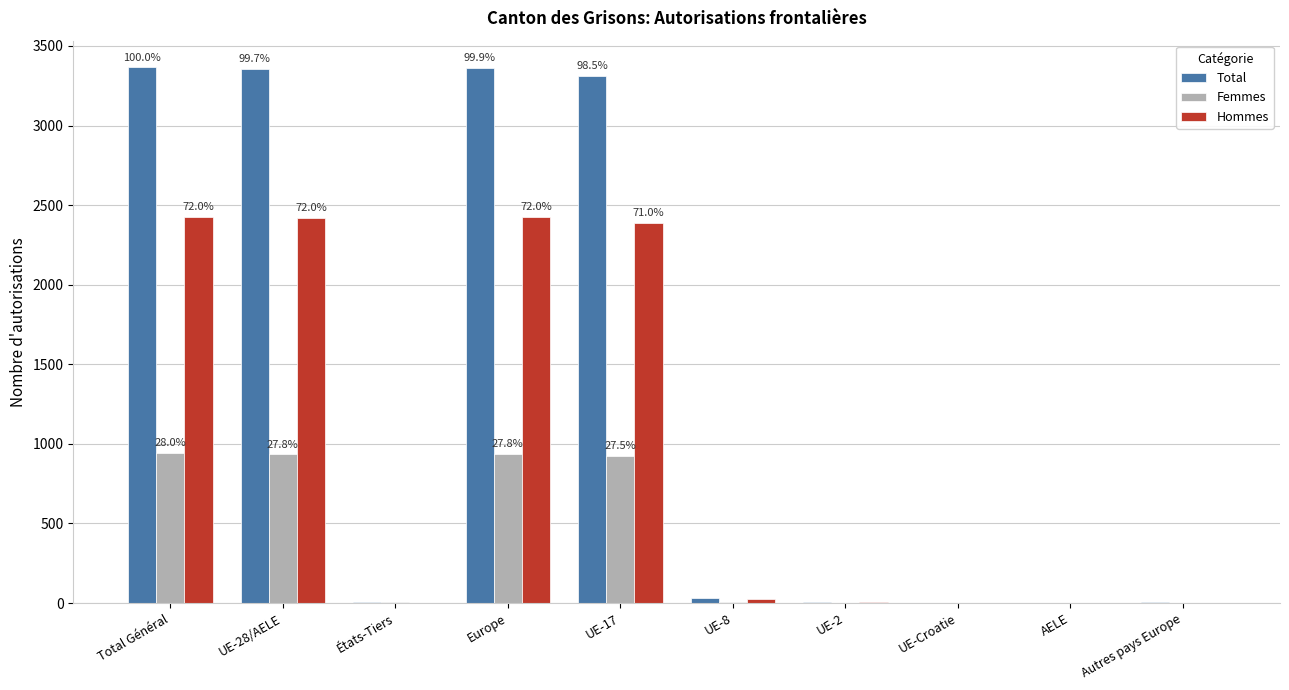

True or false: Femmes has a value of 504 at Total Général.

False